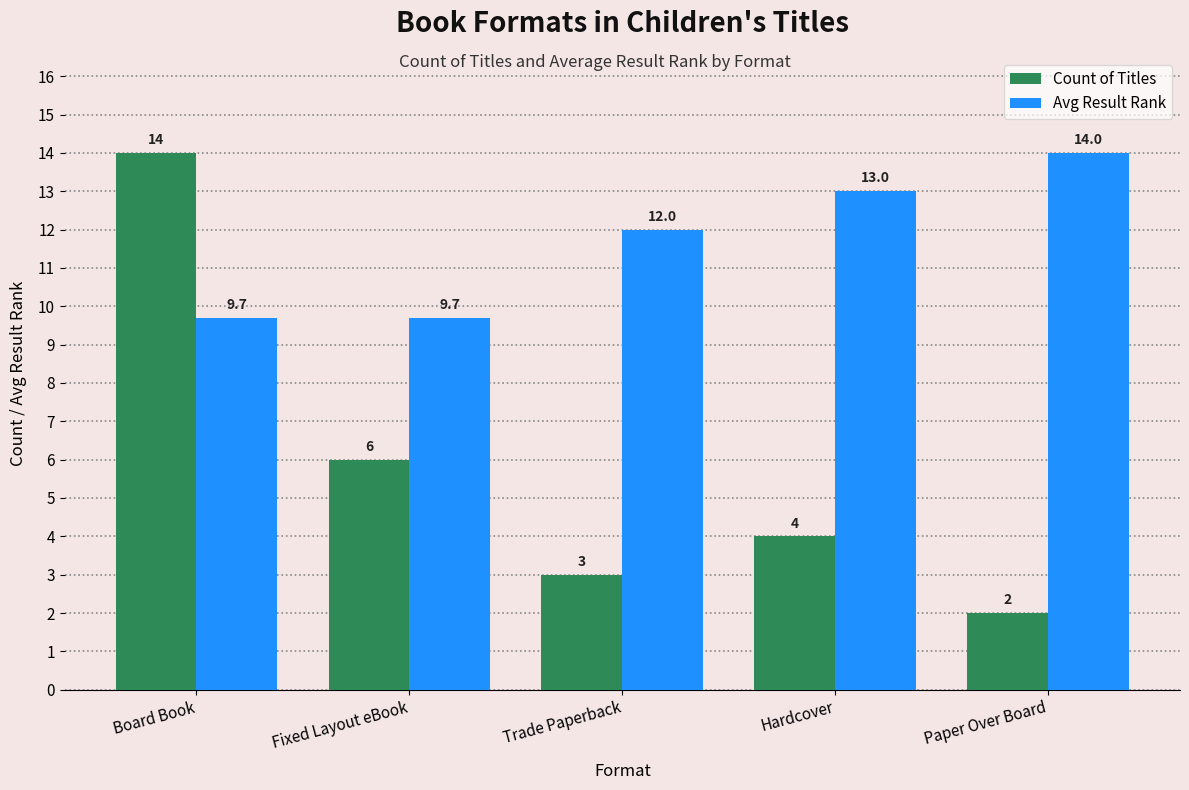

Are the bars horizontal?

No